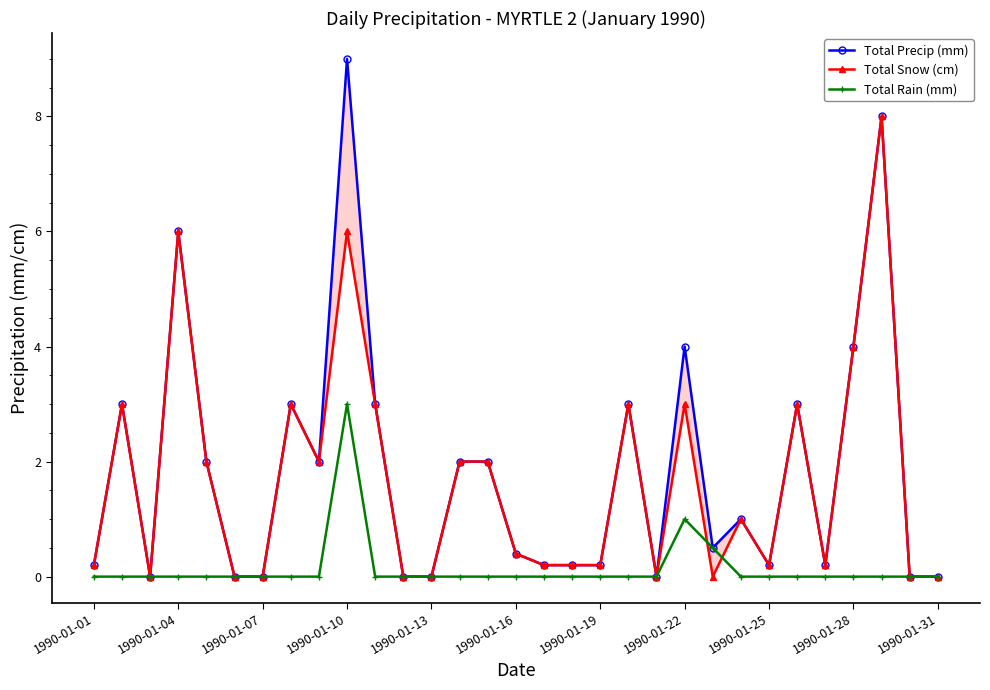

The value of Total Rain (mm) at 1990-01-04 is 0.0. True or false?

True